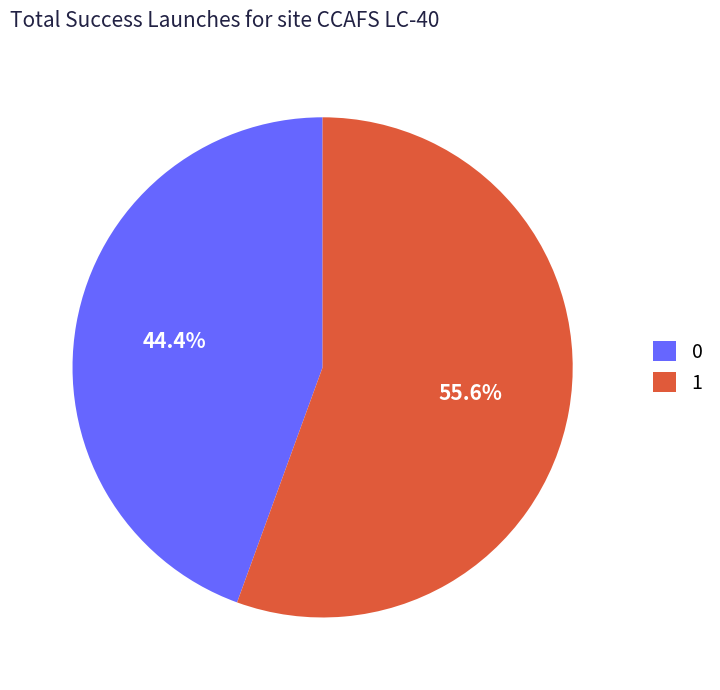

What is the ratio of the value at 0 to the value at 1?

0.8